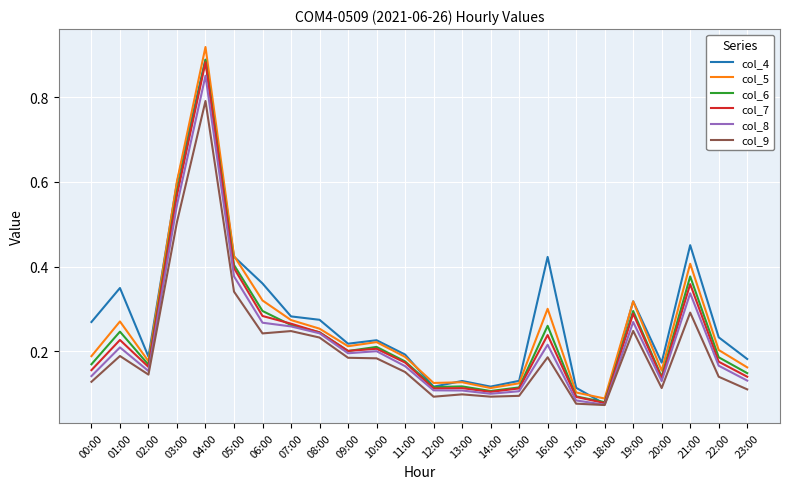

True or false: col_4 has a value of 0.3 at 08:00.

True